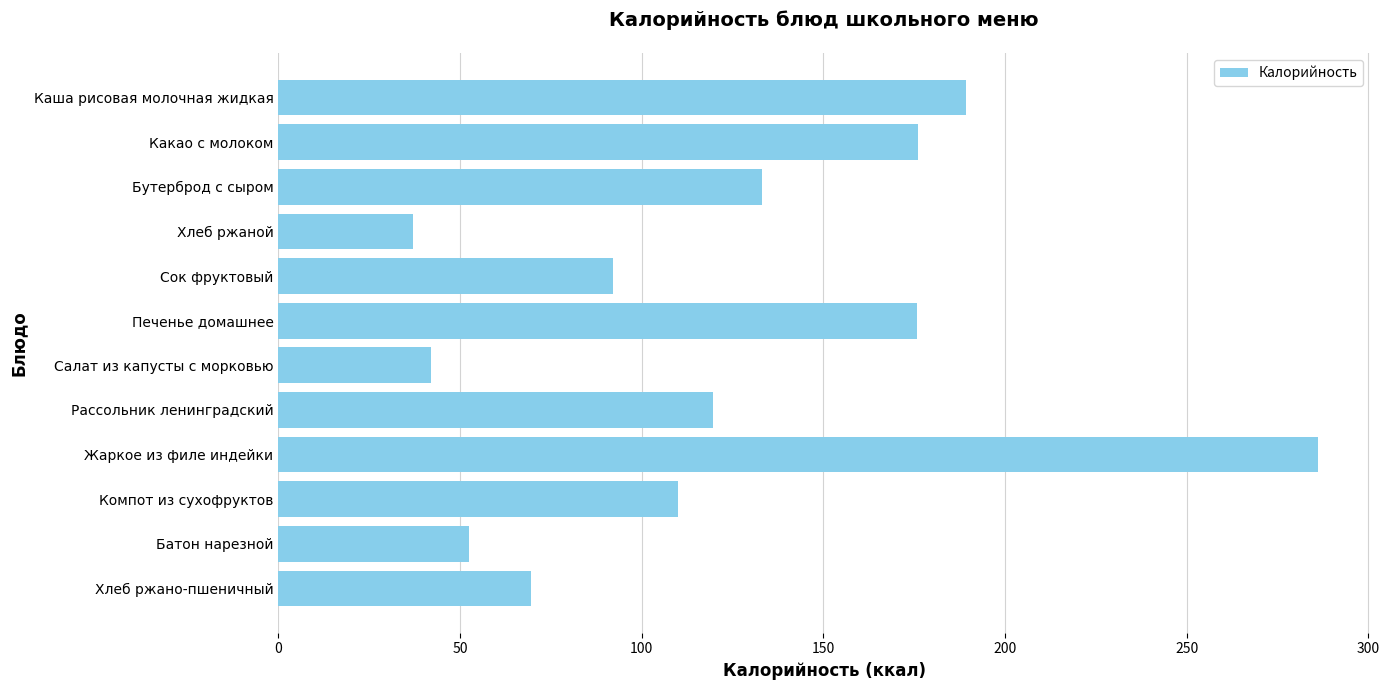

How many series are shown in this chart?

1